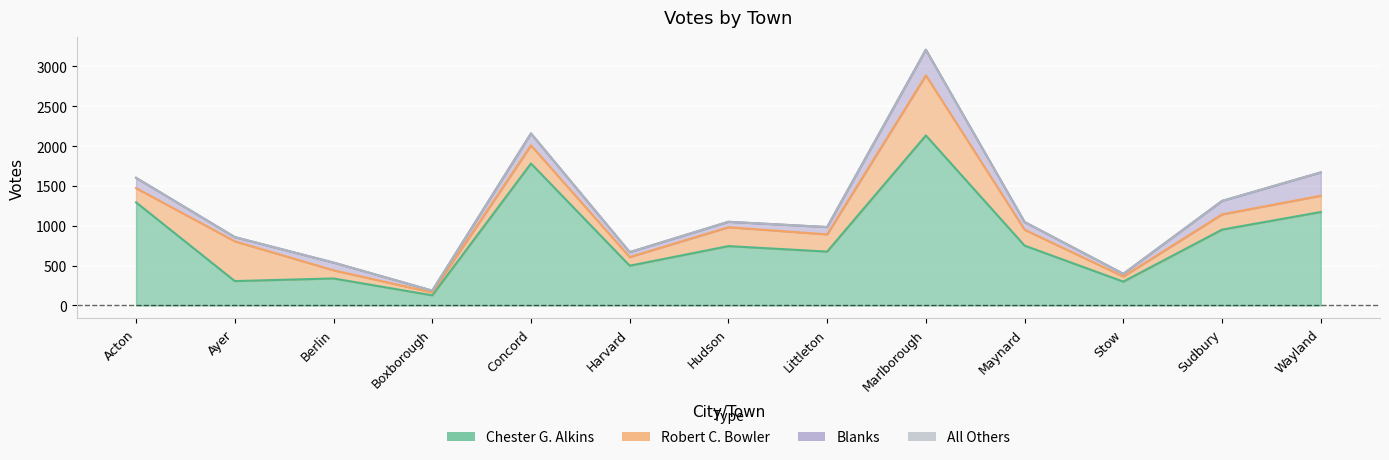

What is the label of the 8th point from the left?

Littleton